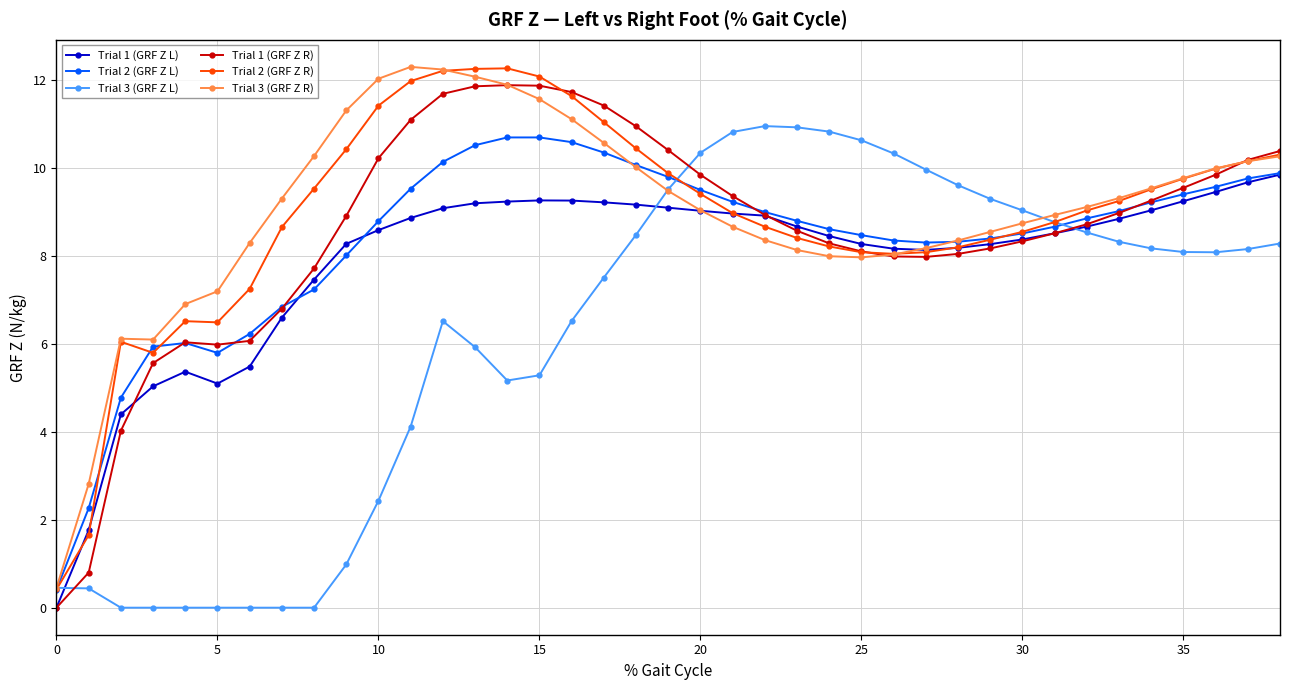

True or false: Trial 3 (GRF Z L) has more than 1 interior local peaks.

True